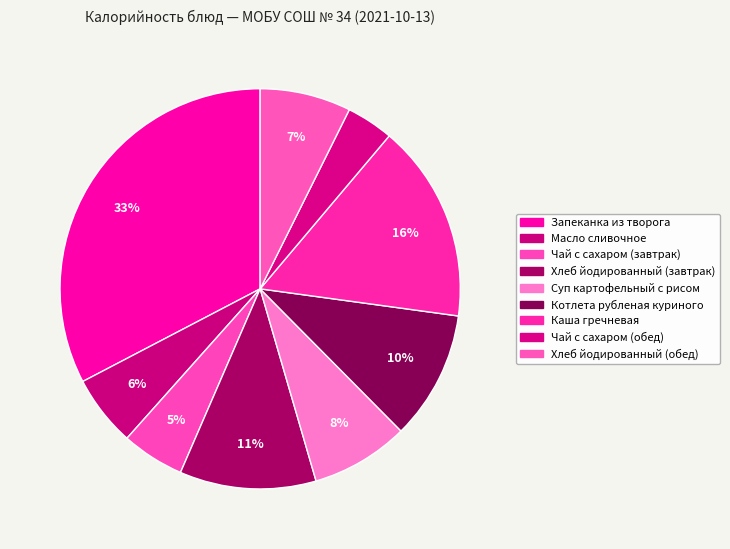

To the nearest percent, what portion does Масло сливочное represent?

6%